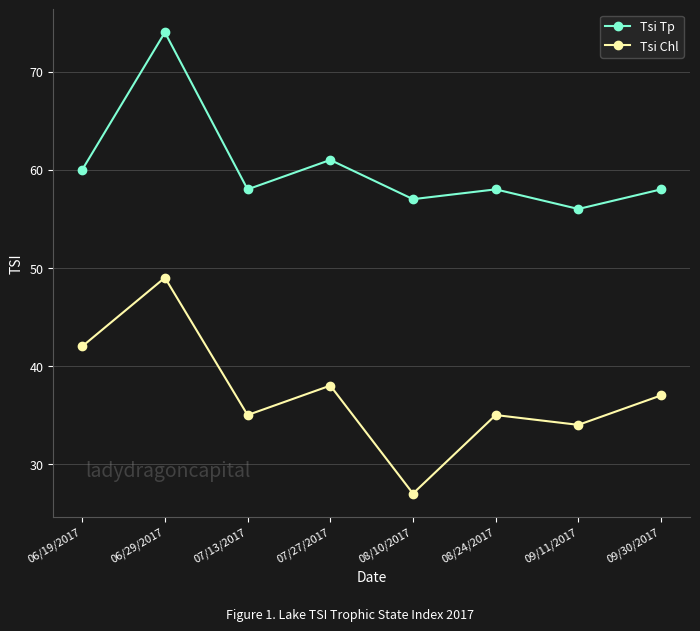

Reading left to right, what are all the values shown in this chart?

Tsi Tp: 60	74	58	61	57	58	56	58
Tsi Chl: 42	49	35	38	27	35	34	37